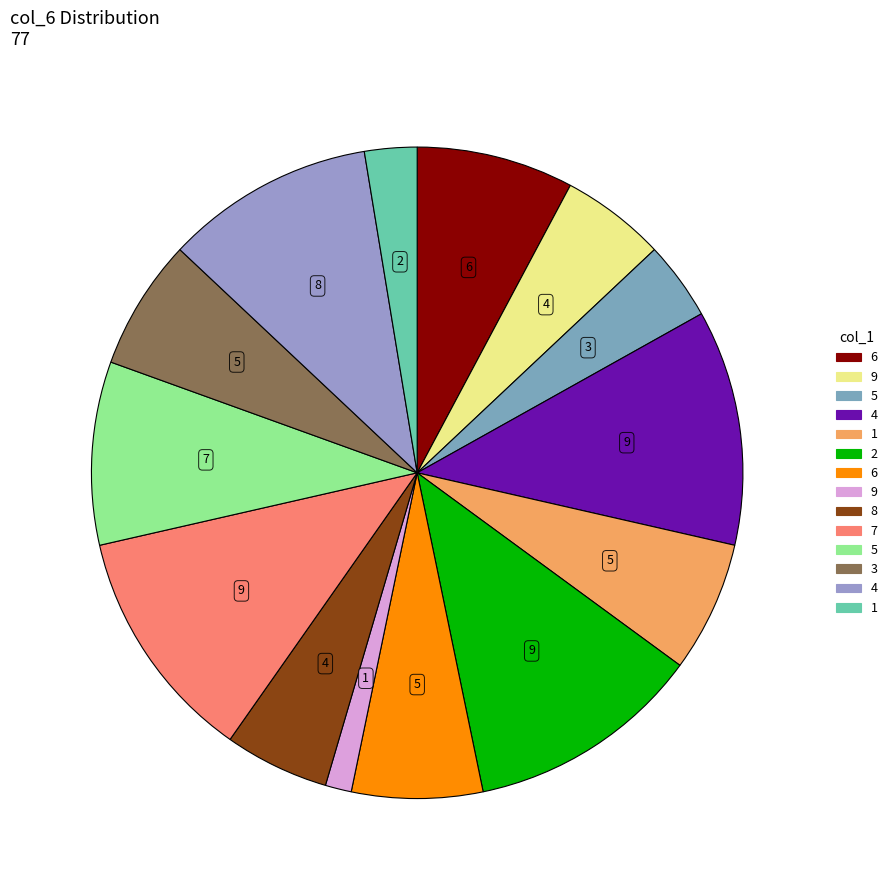

Count the number of slices in the pie.

14